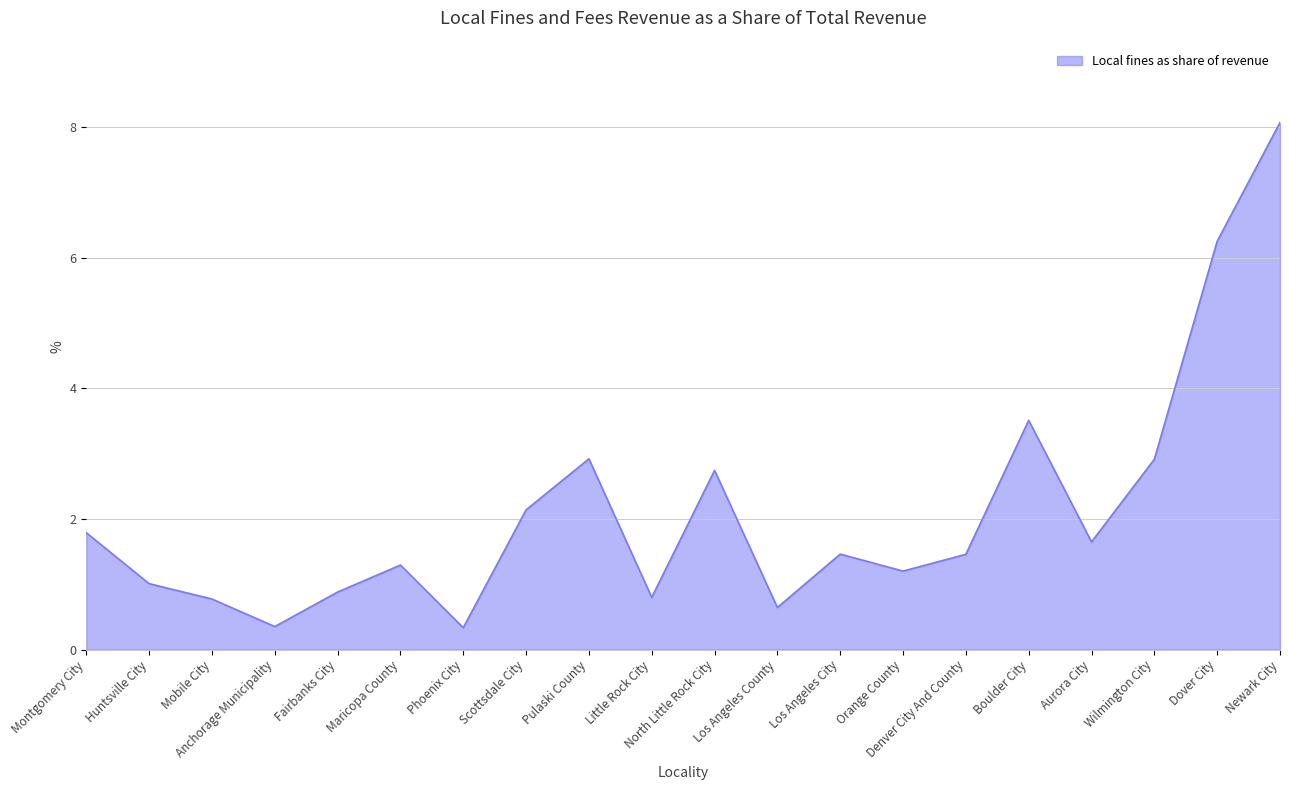

How many categories are shown in the chart?

20